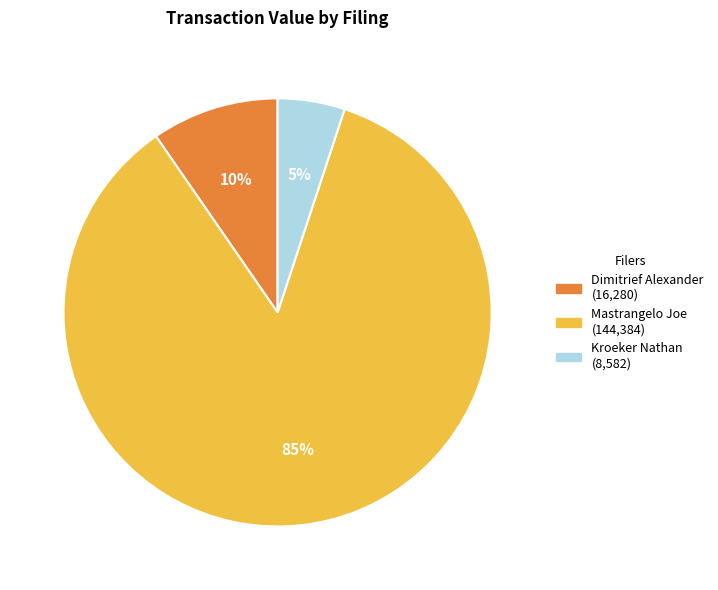

Does any single category account for the majority?

Yes